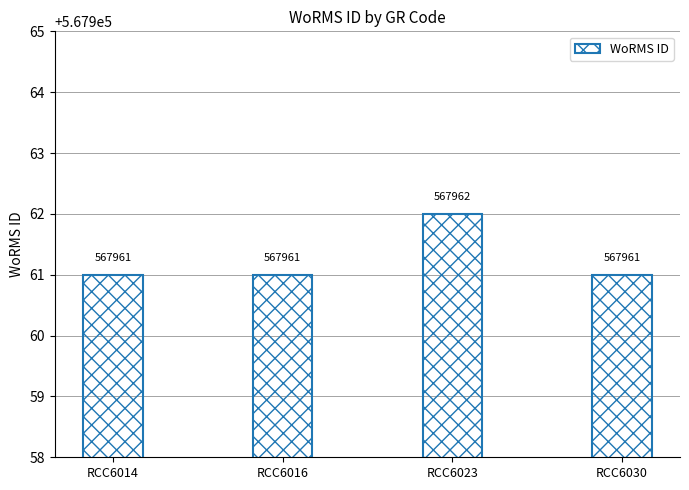

Reading right to left, what are all the values shown in this chart?

567961	567962	567961	567961